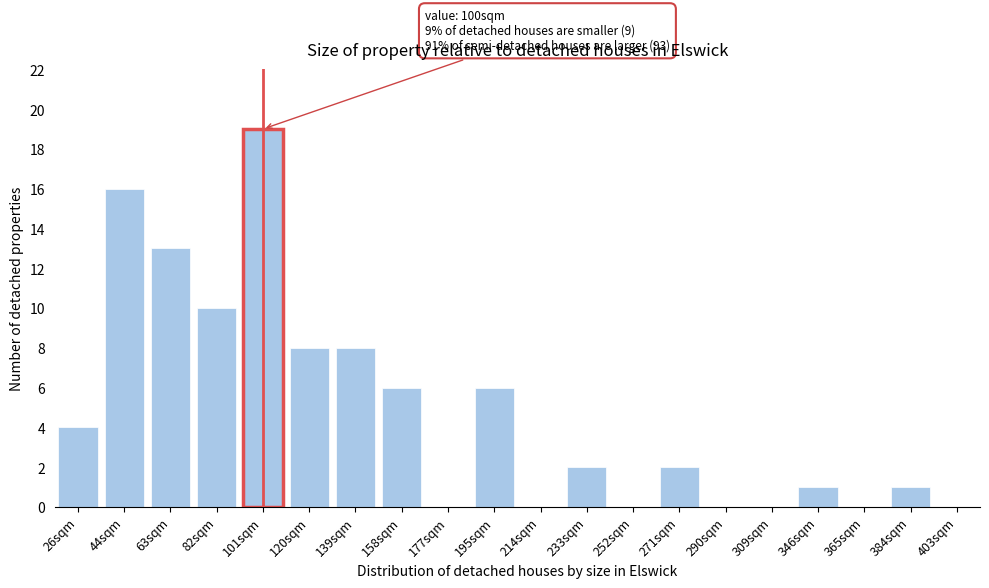

Reading left to right, extract all data points from this chart.

26sqm=4	44sqm=16	63sqm=13	82sqm=10	101sqm=19	120sqm=8	139sqm=8	158sqm=6	177sqm=0	195sqm=6	214sqm=0	233sqm=2	252sqm=0	271sqm=2	290sqm=0	309sqm=0	346sqm=1	365sqm=0	384sqm=1	403sqm=0